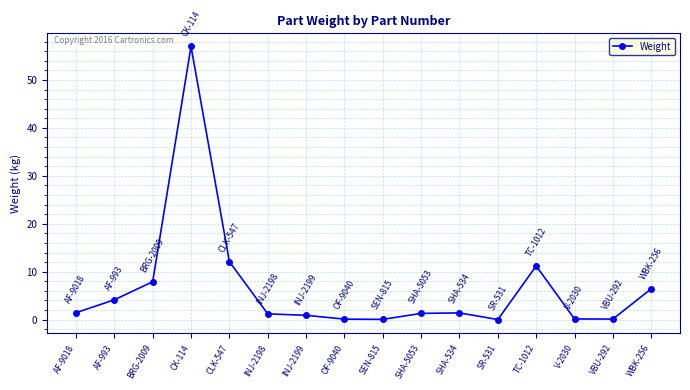

How many lines are shown in the chart?

1